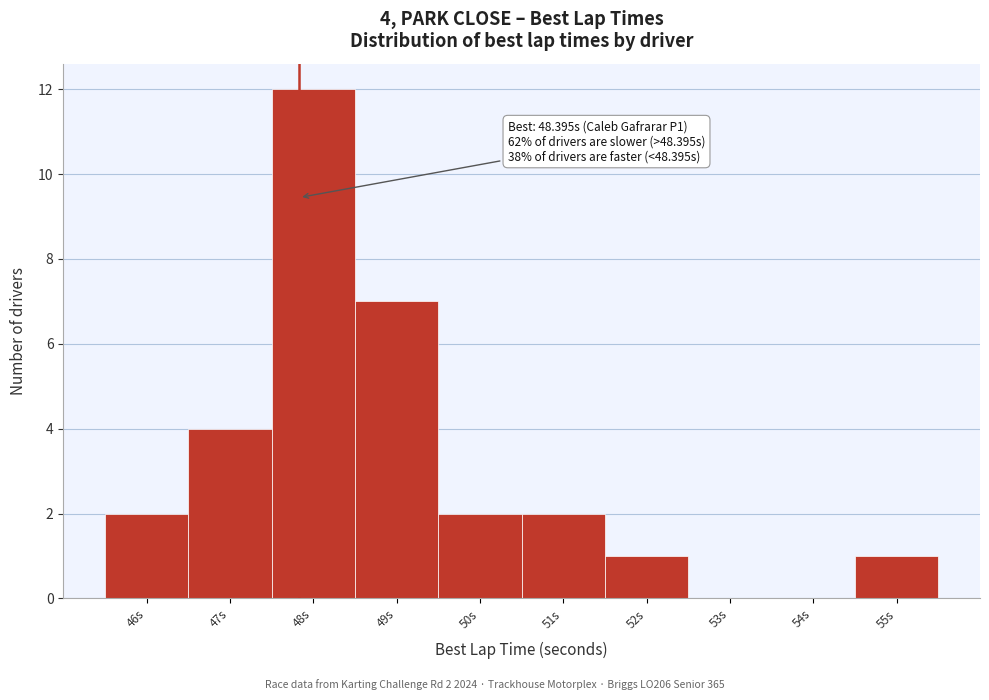

Reading left to right, extract all data points from this chart.

46s=2	47s=4	48s=12	49s=7	50s=2	51s=2	52s=1	53s=0	54s=0	55s=1